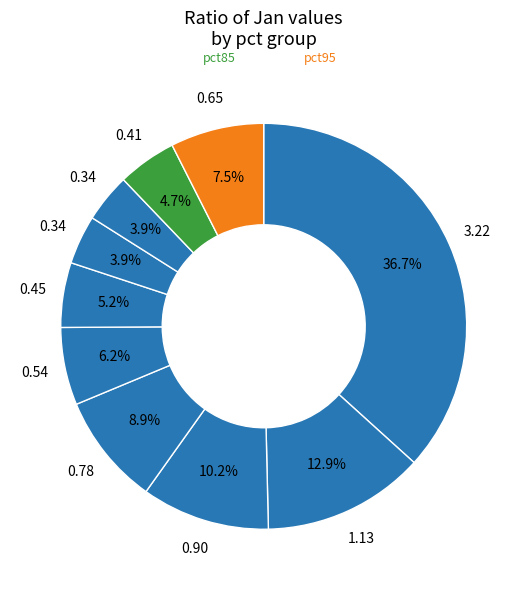

How many slices are in this pie chart?

10